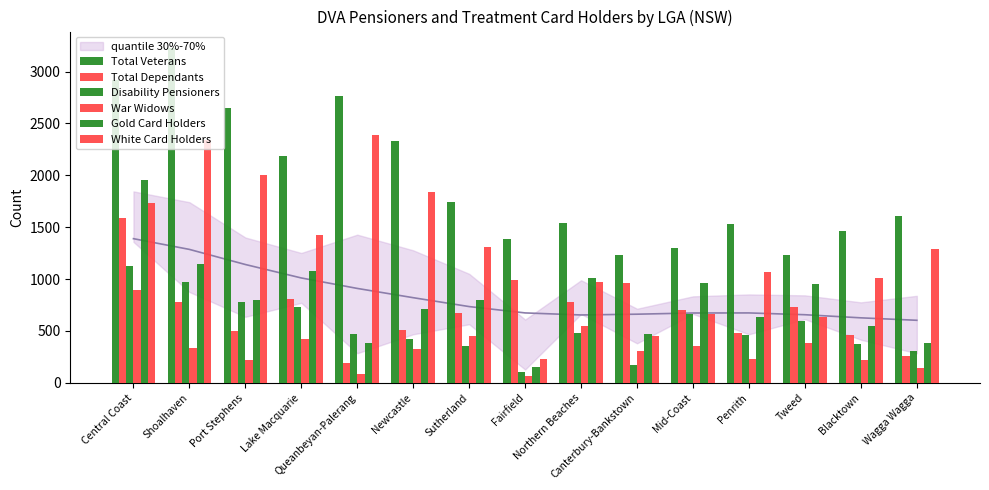

What is the difference between the highest and lowest values at Tweed?

846